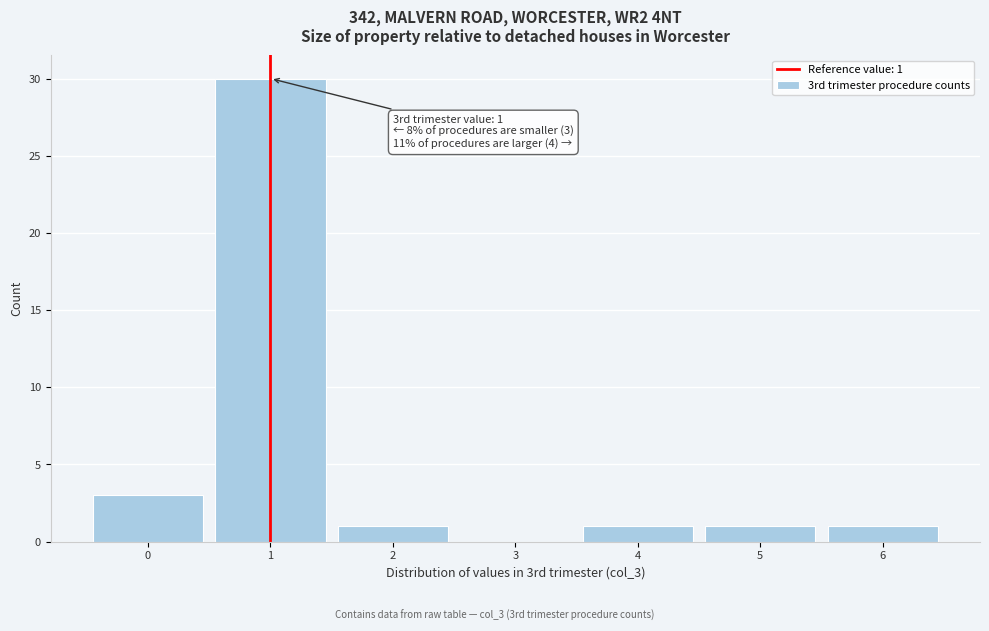

Reading left to right, extract all data points from this chart.

0=3	1=30	2=1	3=0	4=1	5=1	6=1